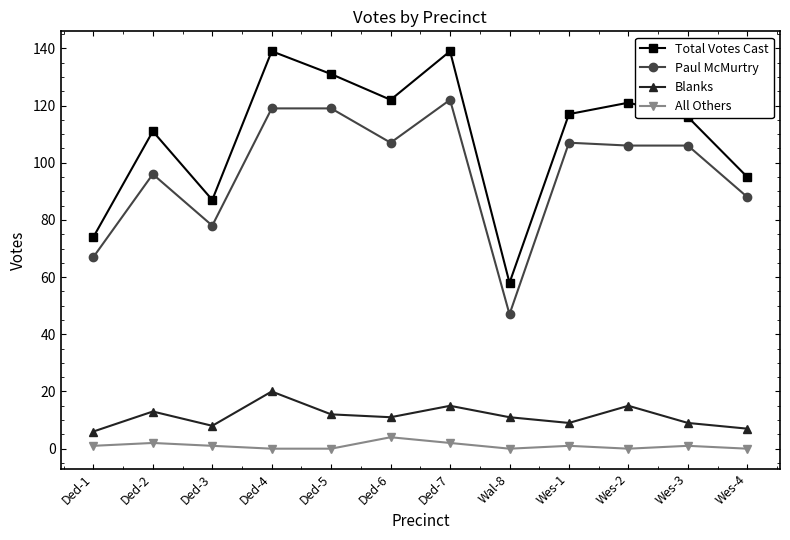

What is the average value of the Paul McMurtry series?

97